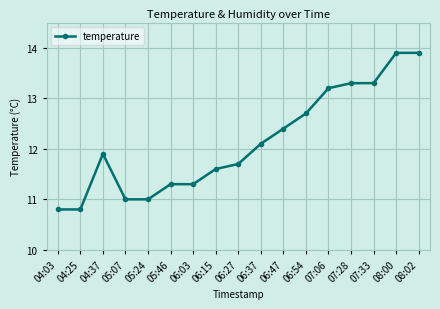

Is it true that the value at 08:00 is 9.2?

False